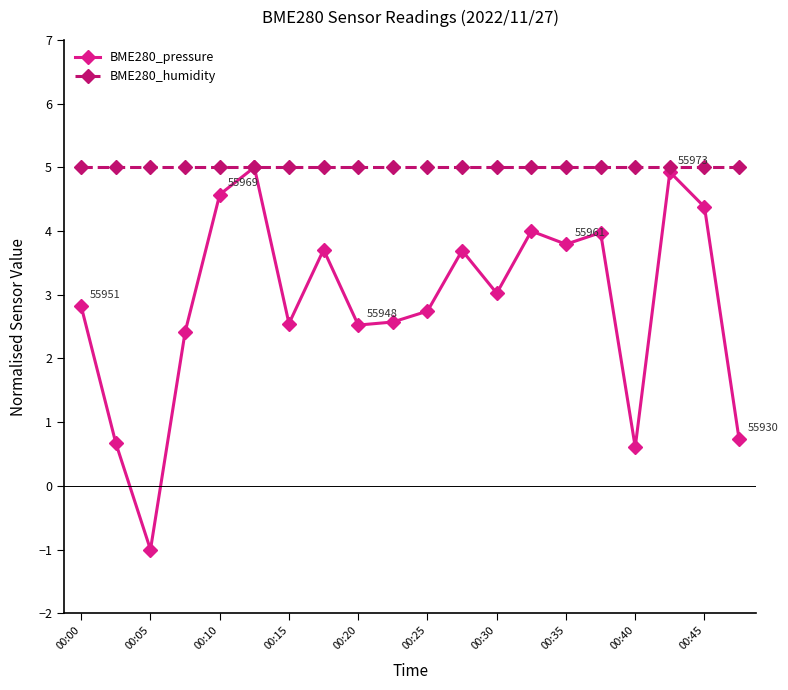

What is the value of the BME280_pressure point at the 14th from the left?

4.0